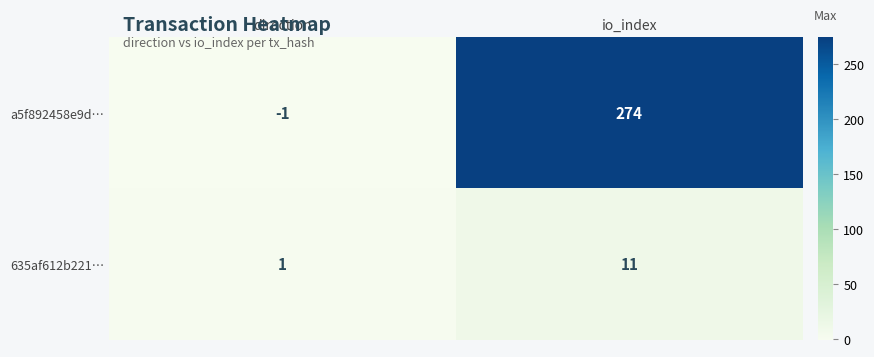

At direction, list the series in order from smallest to largest.

a5f892458e9d…, 635af612b221…